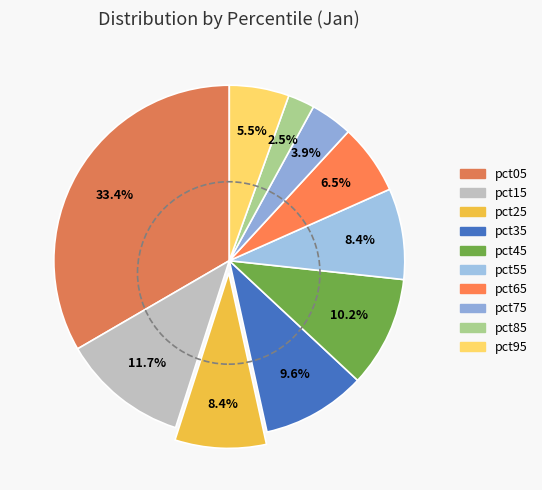

Which has a higher value, pct05 or pct45?

pct05